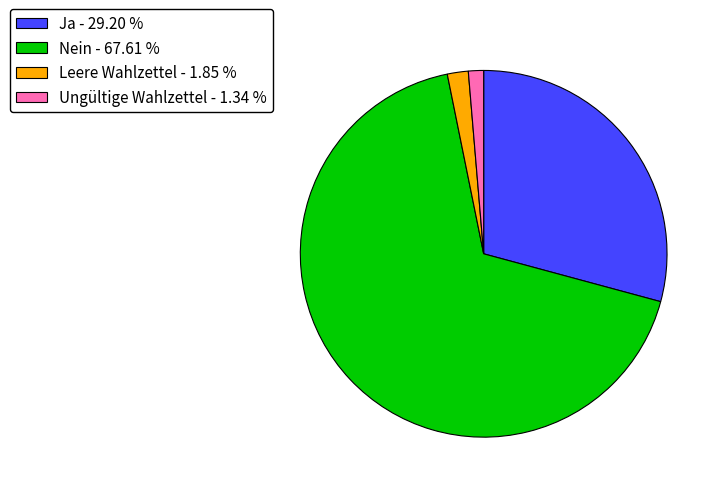

Rank the categories by value from highest to lowest.

Nein, Ja, Leere Wahlzettel, Ungültige Wahlzettel